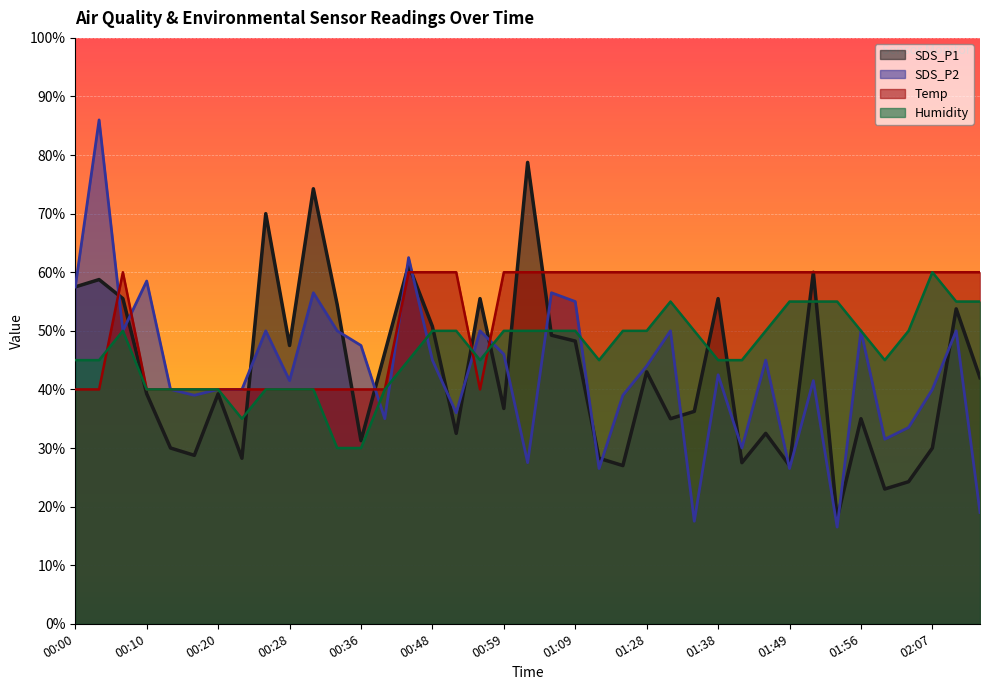

After their last crossing, which series has the higher values: Temp or Humidity?

Temp